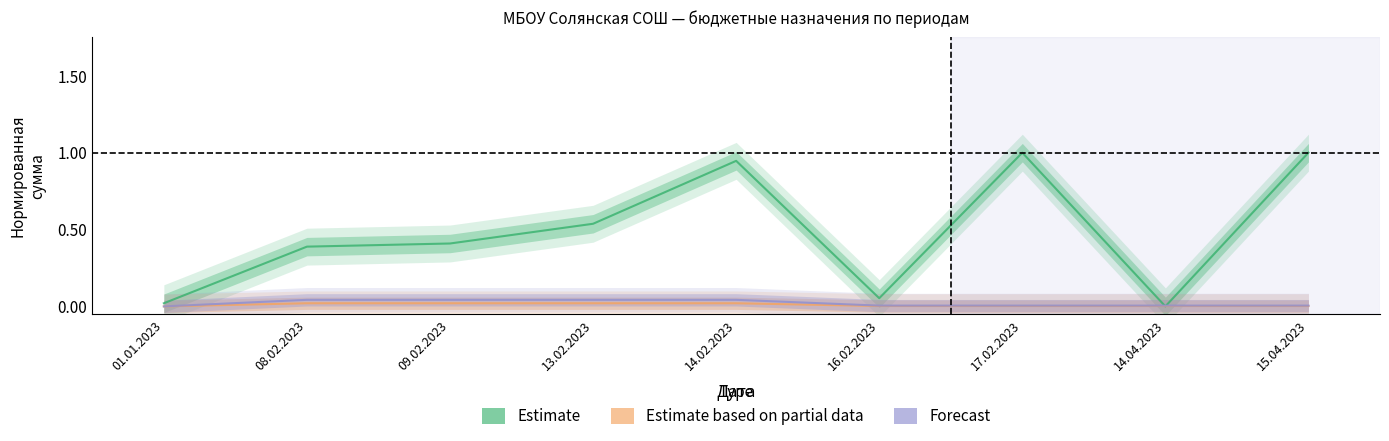

At how many categories does at least one series exceed 0?

9